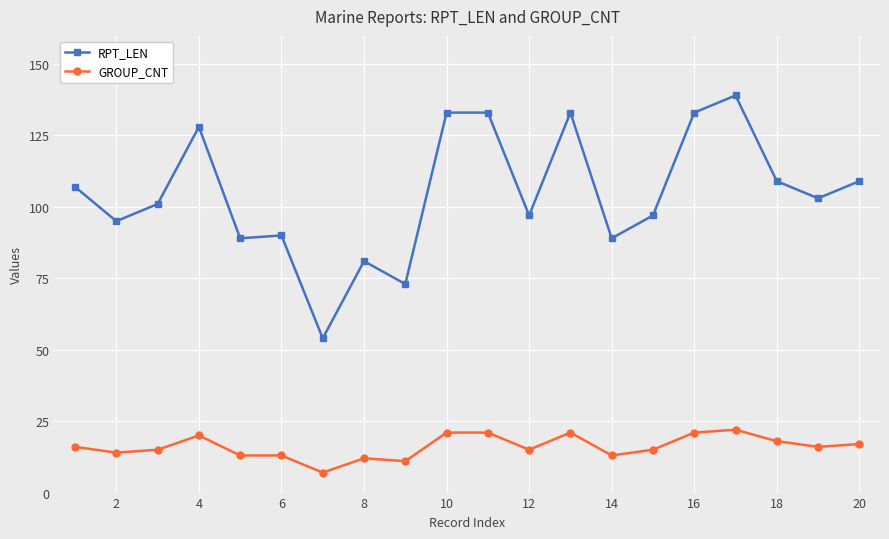

What is the maximum value for GROUP_CNT?

22